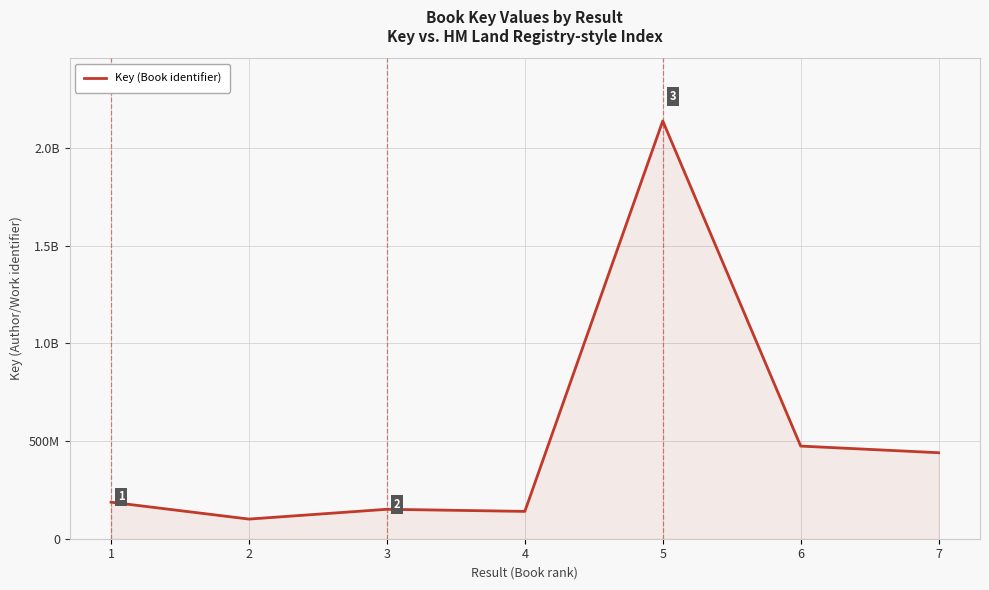

True or false: the data shows 60496498 at 3.

False